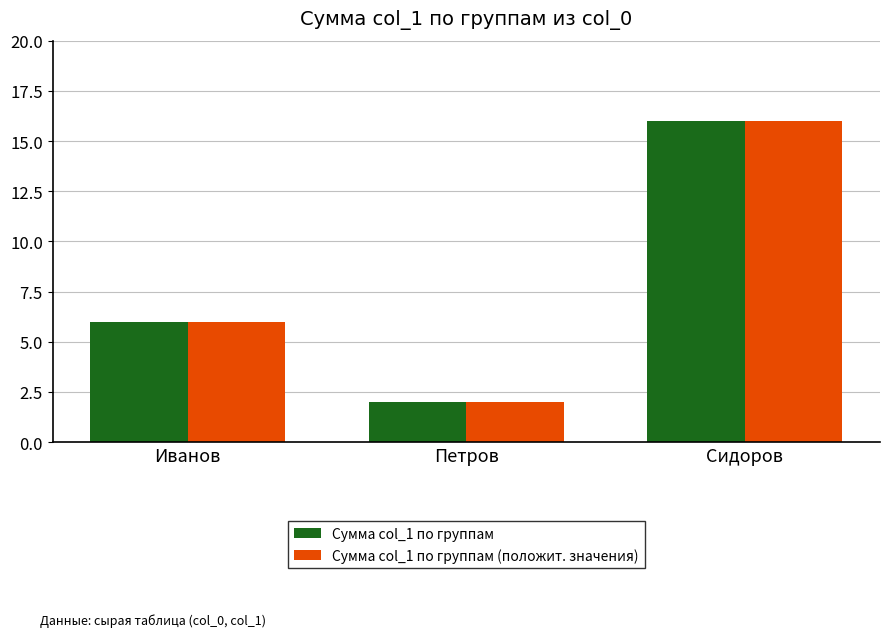

What is the label of the 1st bar from the left?

Иванов